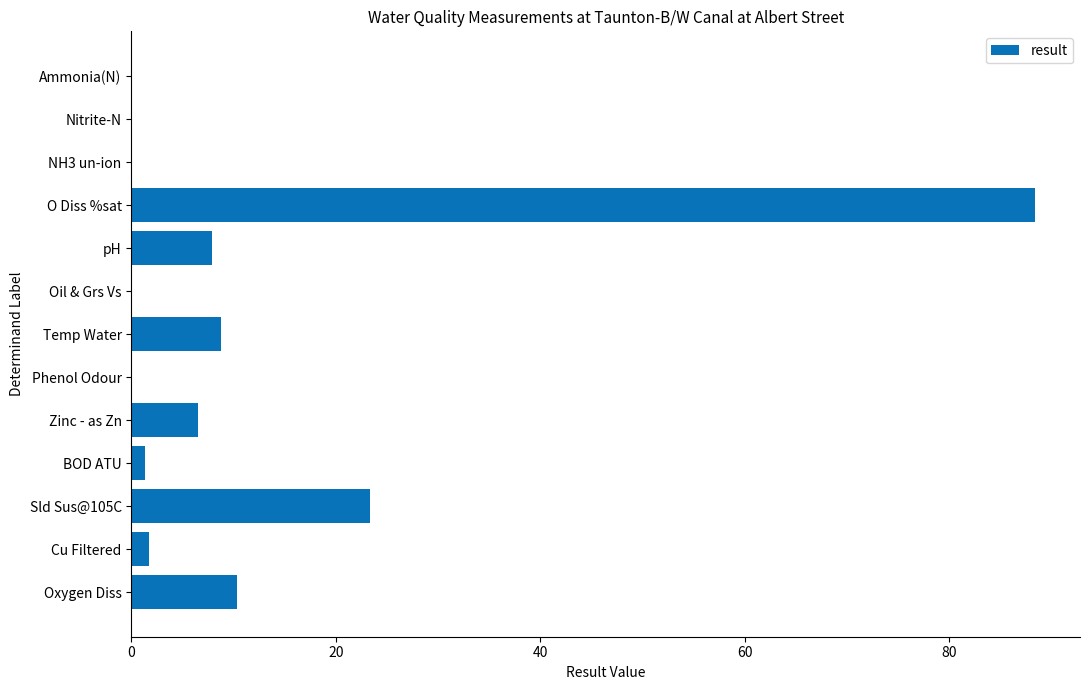

What is the sum of all values?

148.4